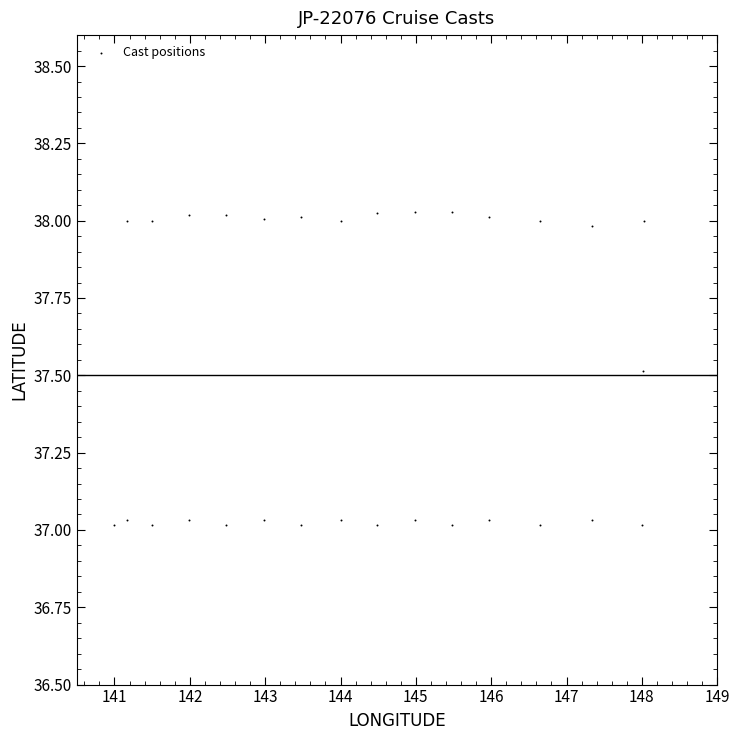

What is the range of X values (max minus min)?

7.0